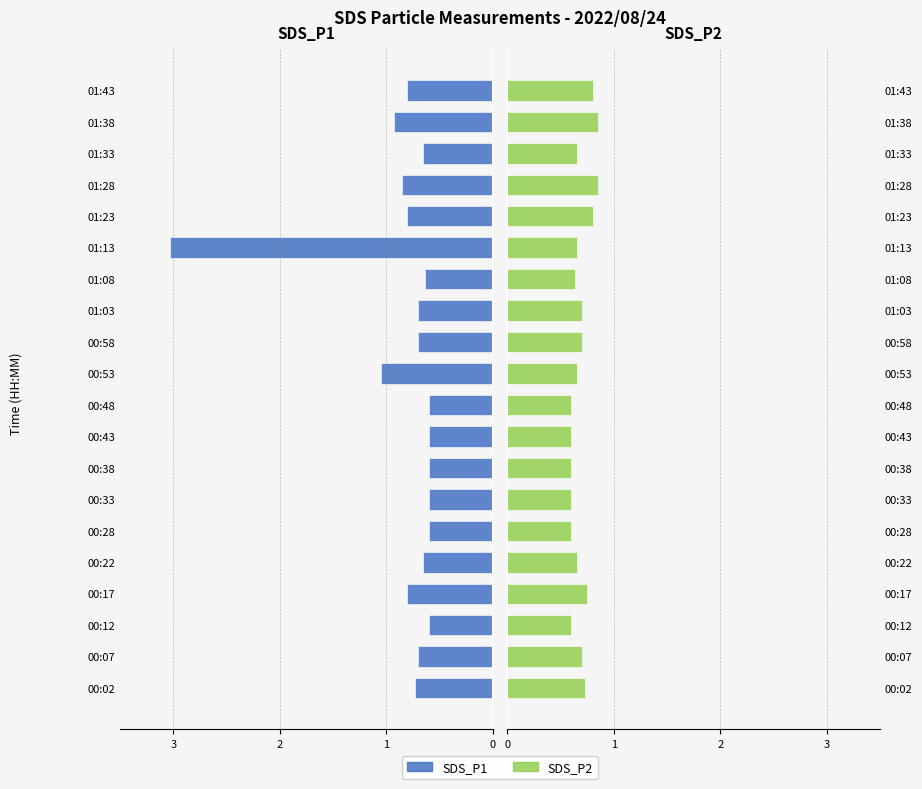

How many bars are there in total?

40